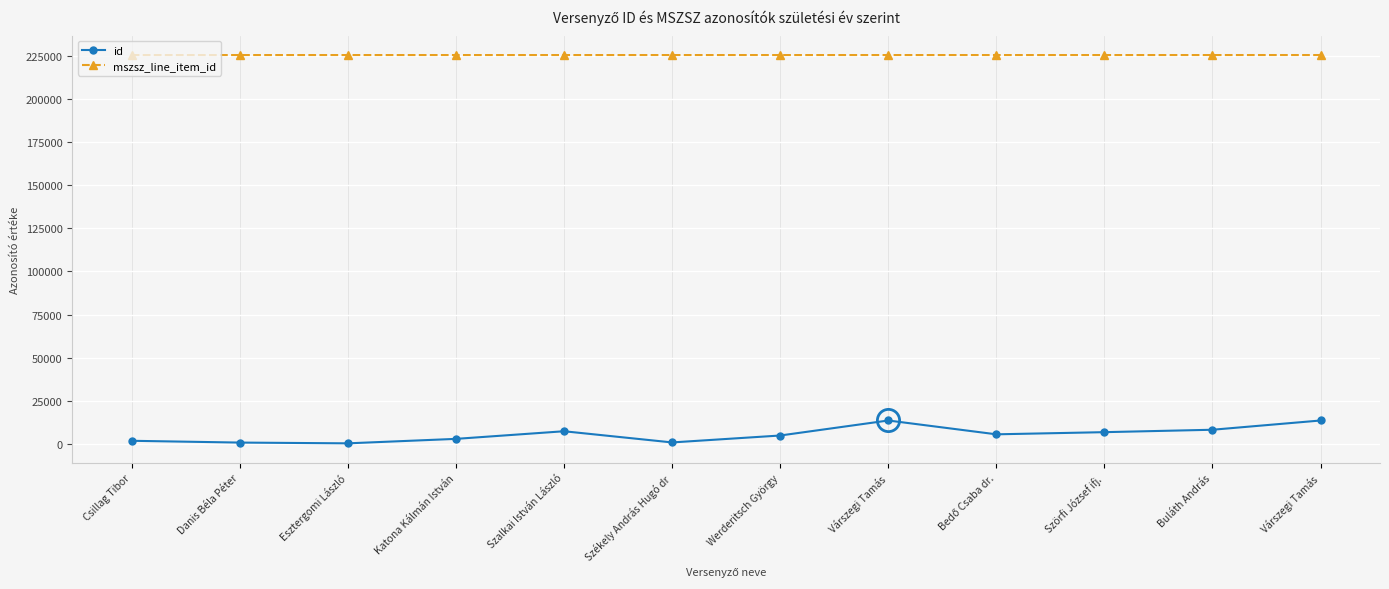

What is the label of the 7th point from the right?

Székely András Hugó dr